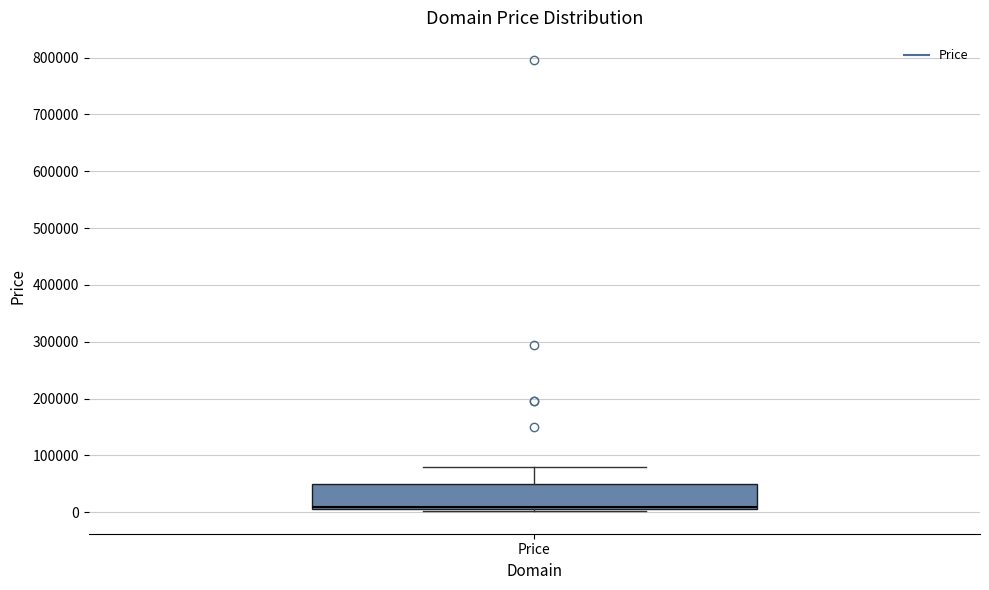

Where does the upper whisker of the box for Price end on the y-axis? The values are not printed on the chart, so give them approximately, as read against the axis.

80000